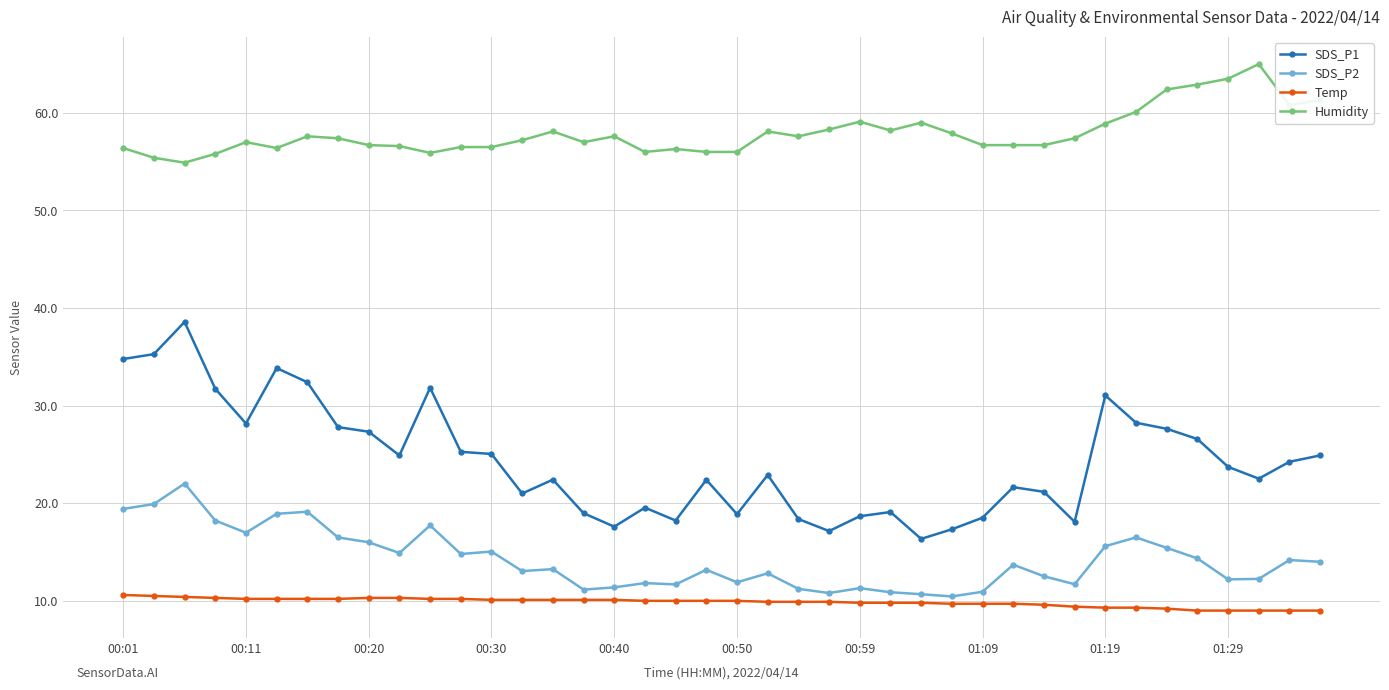

At how many categories does at least one series exceed 19?

40